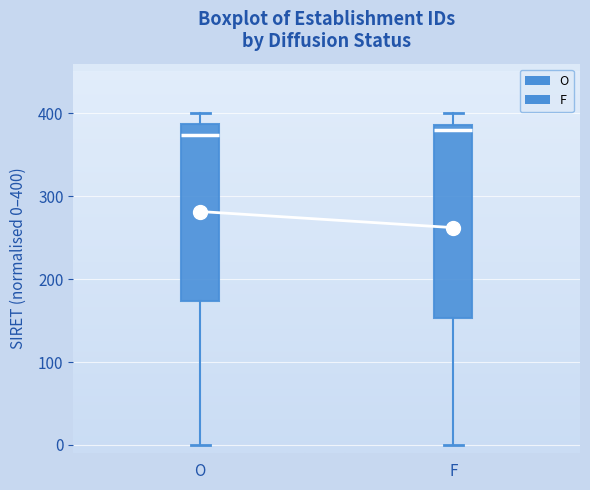

Where is the lower edge of the box for O on the y-axis? The values are not printed on the chart, so give them approximately, as read against the axis.

170